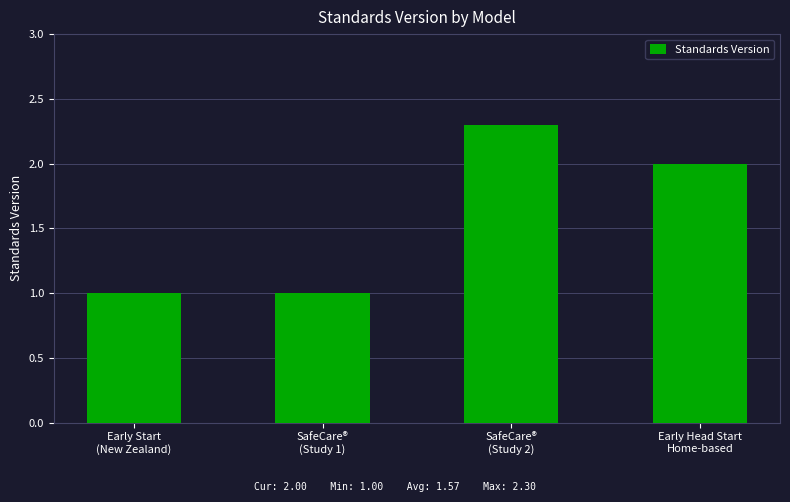

Reading left to right, extract all data points from this chart.

1.0	1.0	2.3	2.0